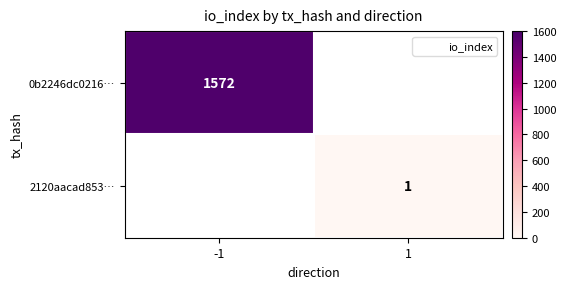

Which series has the widest spread of values?

0b2246dc0216…